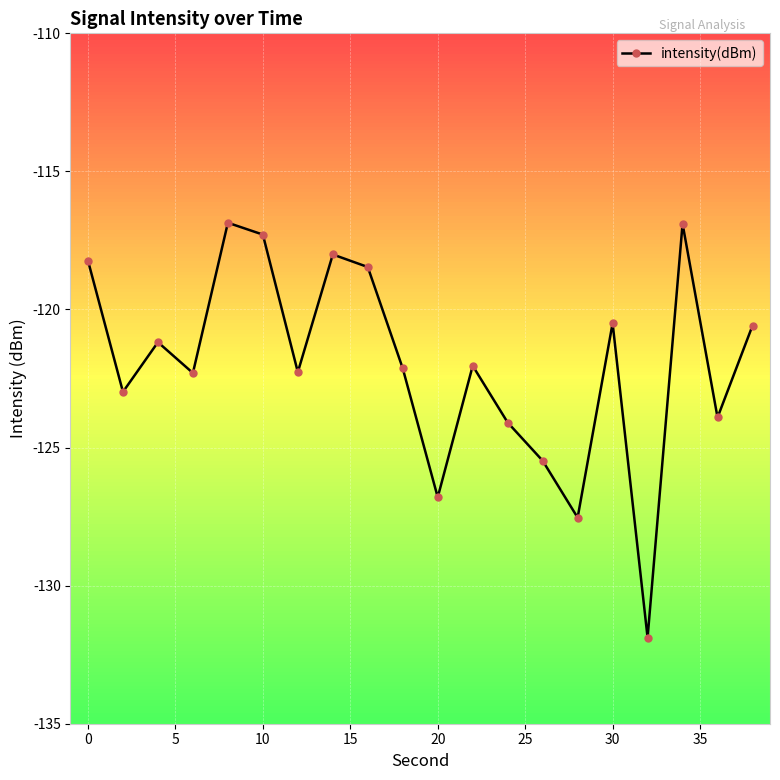

What is the minimum value shown in the chart?

-131.9